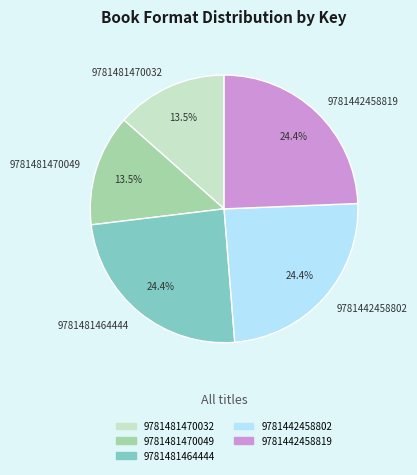

What is the ratio of the value at 9781481470032 to the value at 9781442458819?

0.6